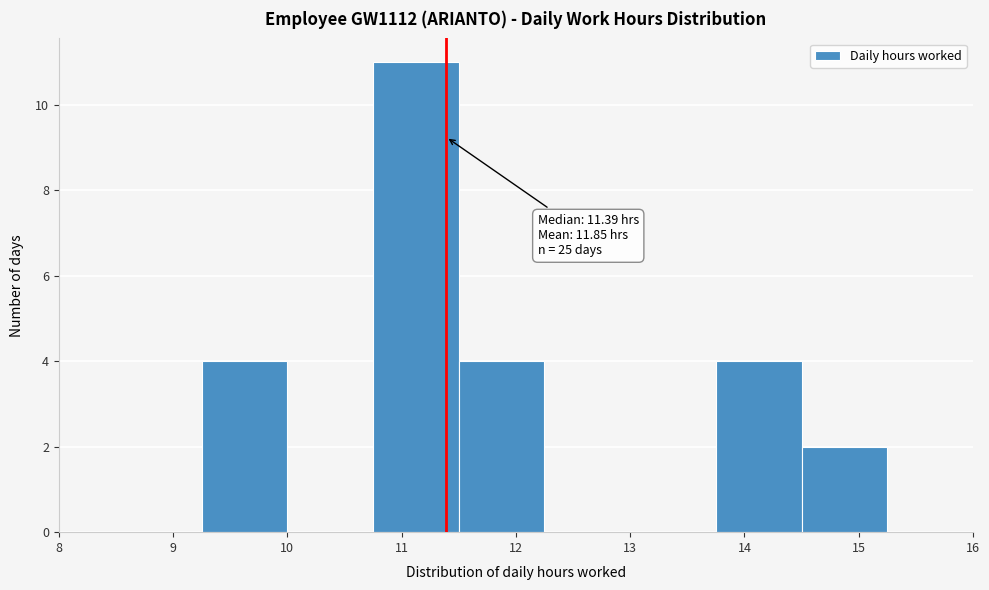

Which range on the x-axis has the tallest bar?

10.75 to 11.50